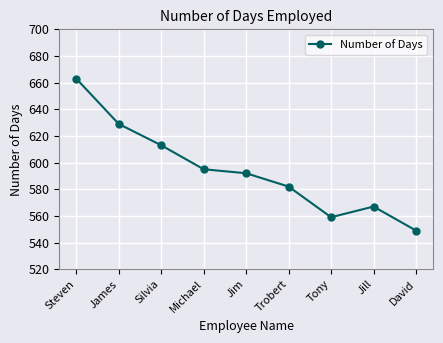

How many values are below 592?

4